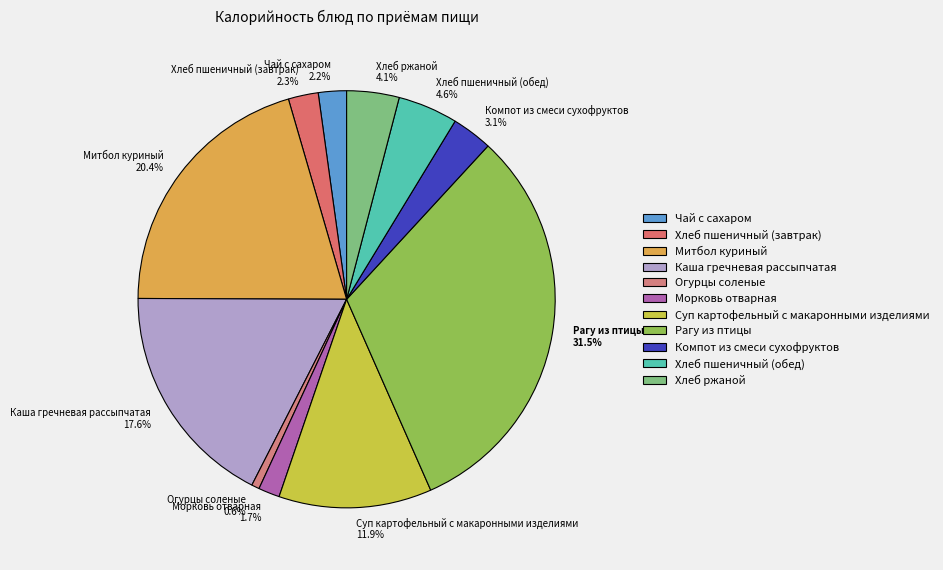

Which category has the smallest portion of the pie?

Огурцы соленые